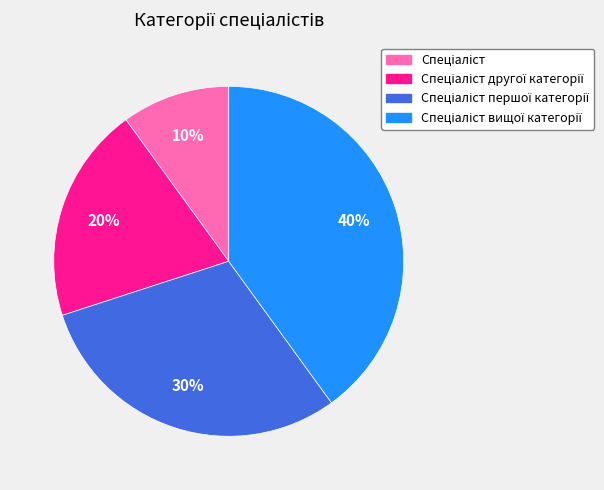

Is there any slice that represents more than half of the pie?

No